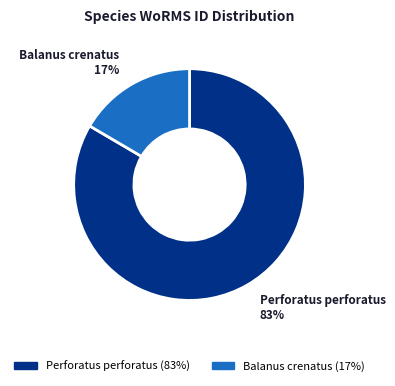

How many segments does this pie chart have?

2